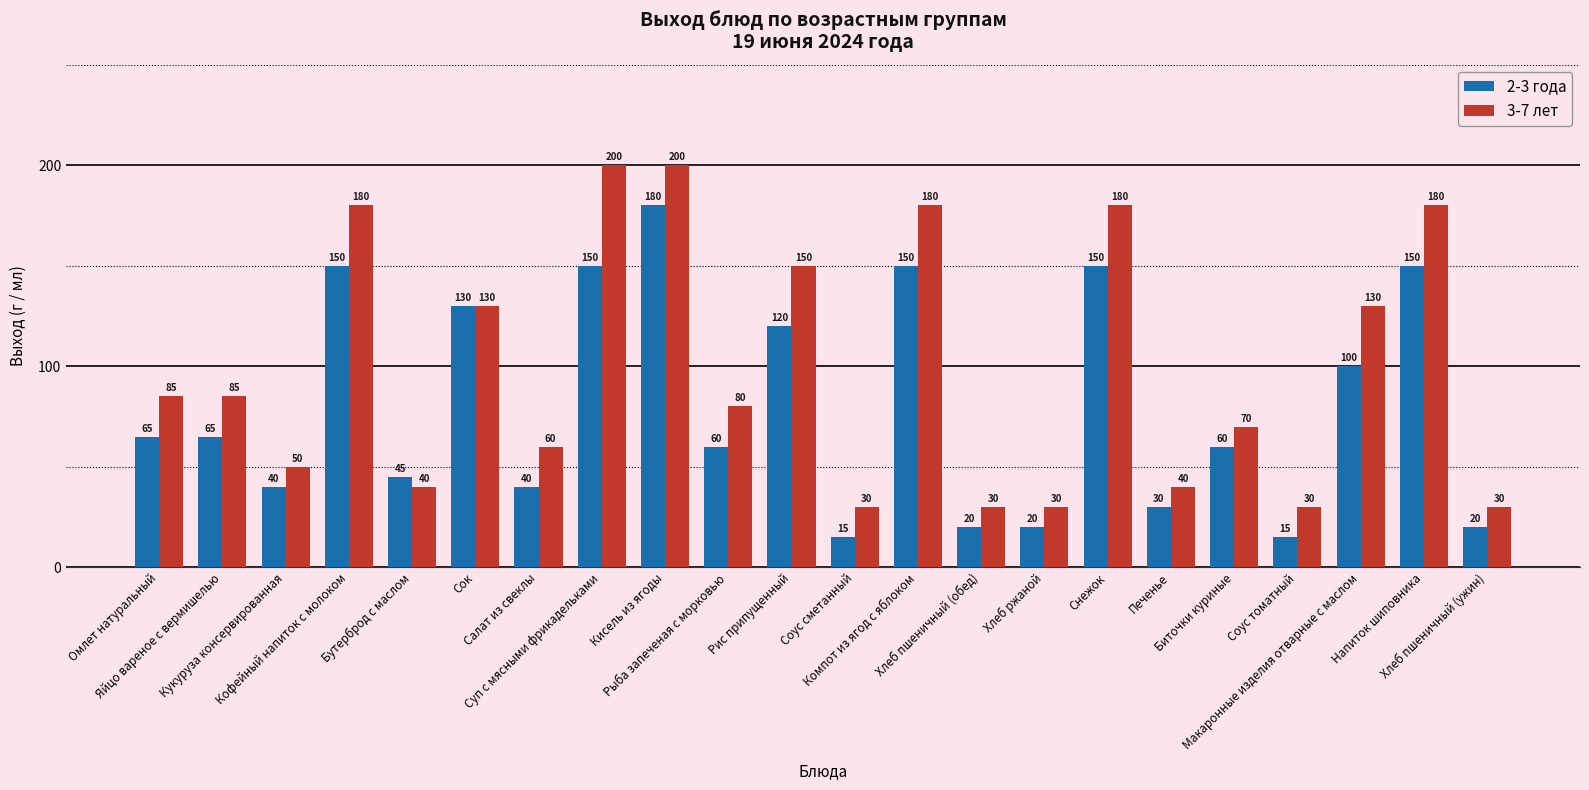

What is the difference between the maximum and minimum values in the 3-7 лет series?

170